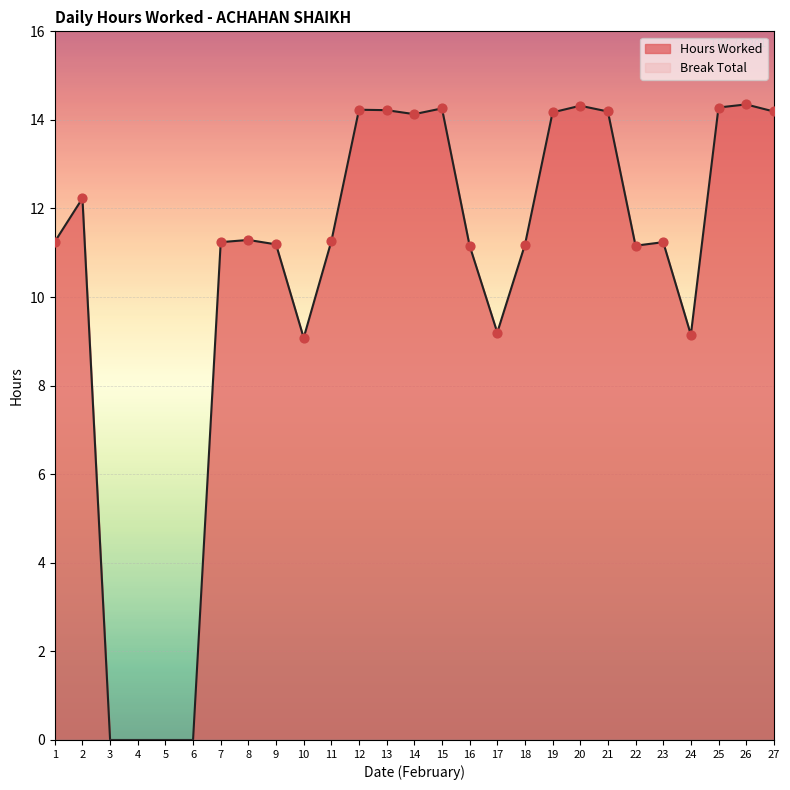

Between 25 and 20, which is larger?

20